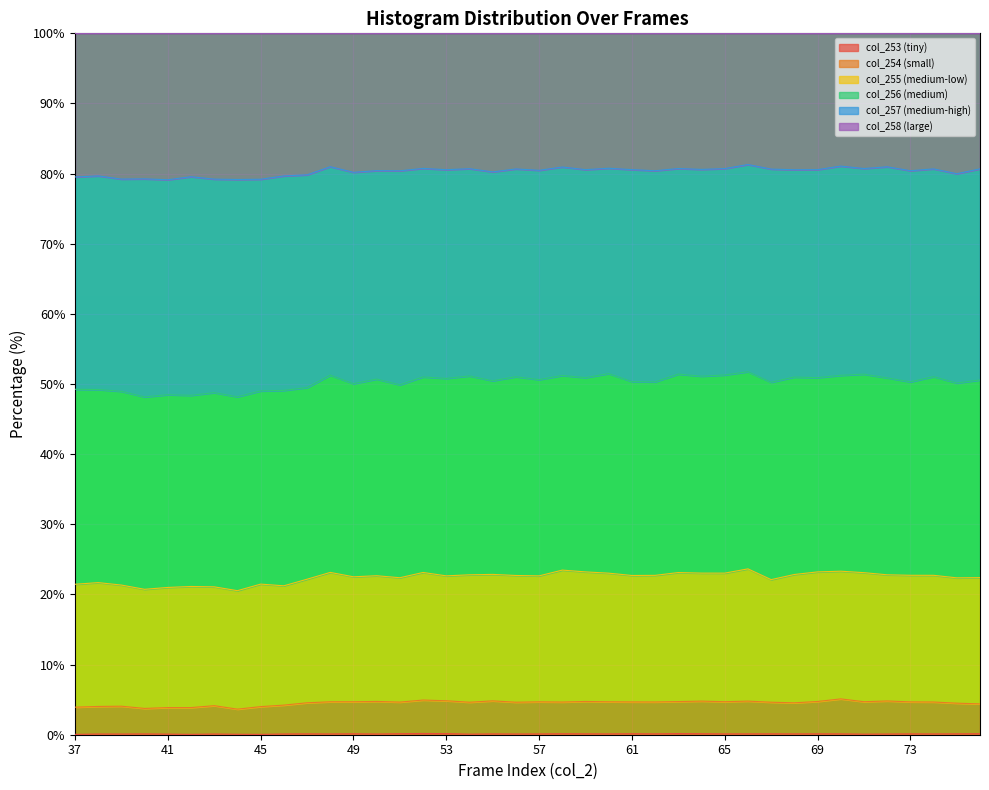

How many interior local valleys does the col_253 series have?

13